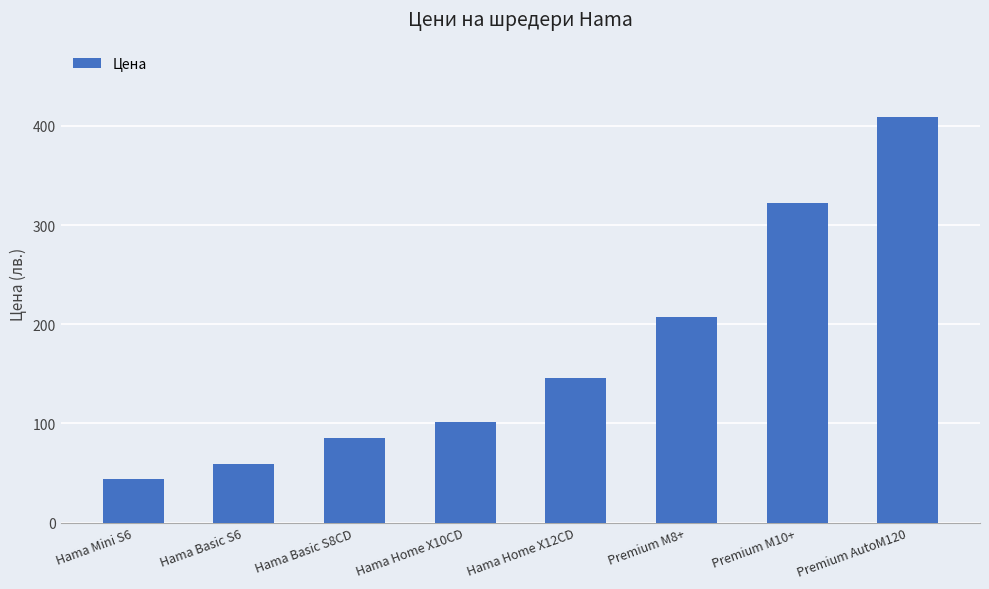

Between Premium AutoM120 and Hama Home X12CD, which is larger?

Premium AutoM120